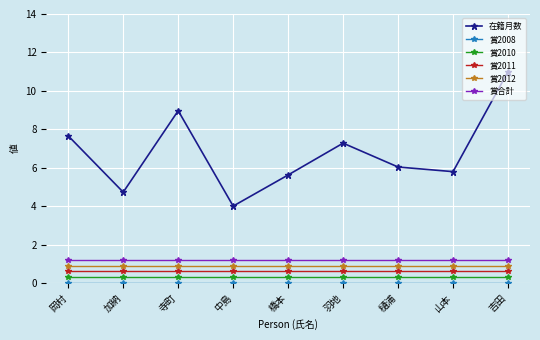

How many interior local peaks does the 在籍月数 series have?

2